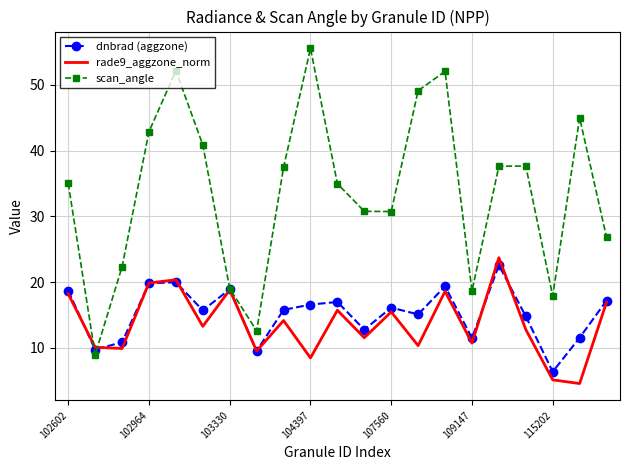

Which series has the largest range (max minus min)?

scan_angle